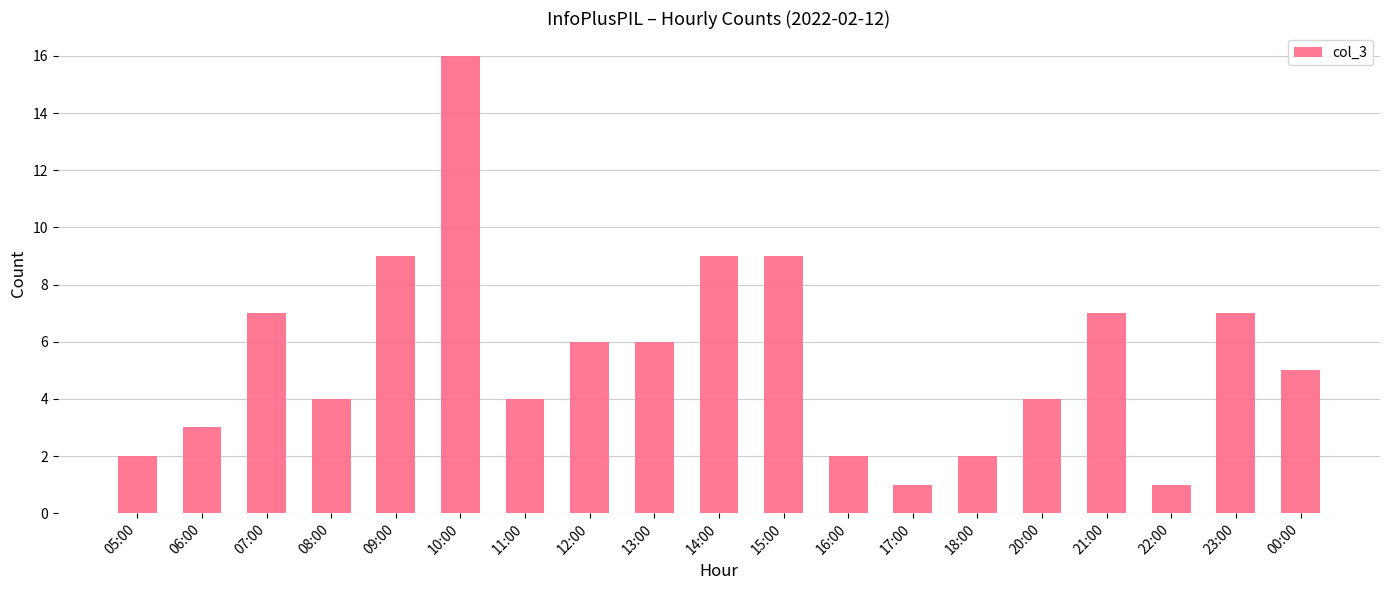

Count the number of categories in the chart.

19